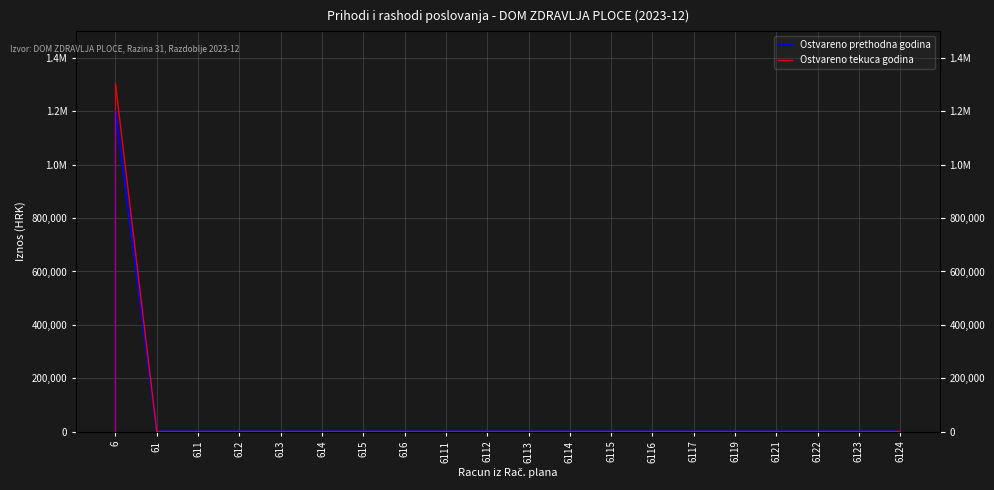

True or false: Ostvareno prethodna godina has more than 0 points higher than both neighbors.

False